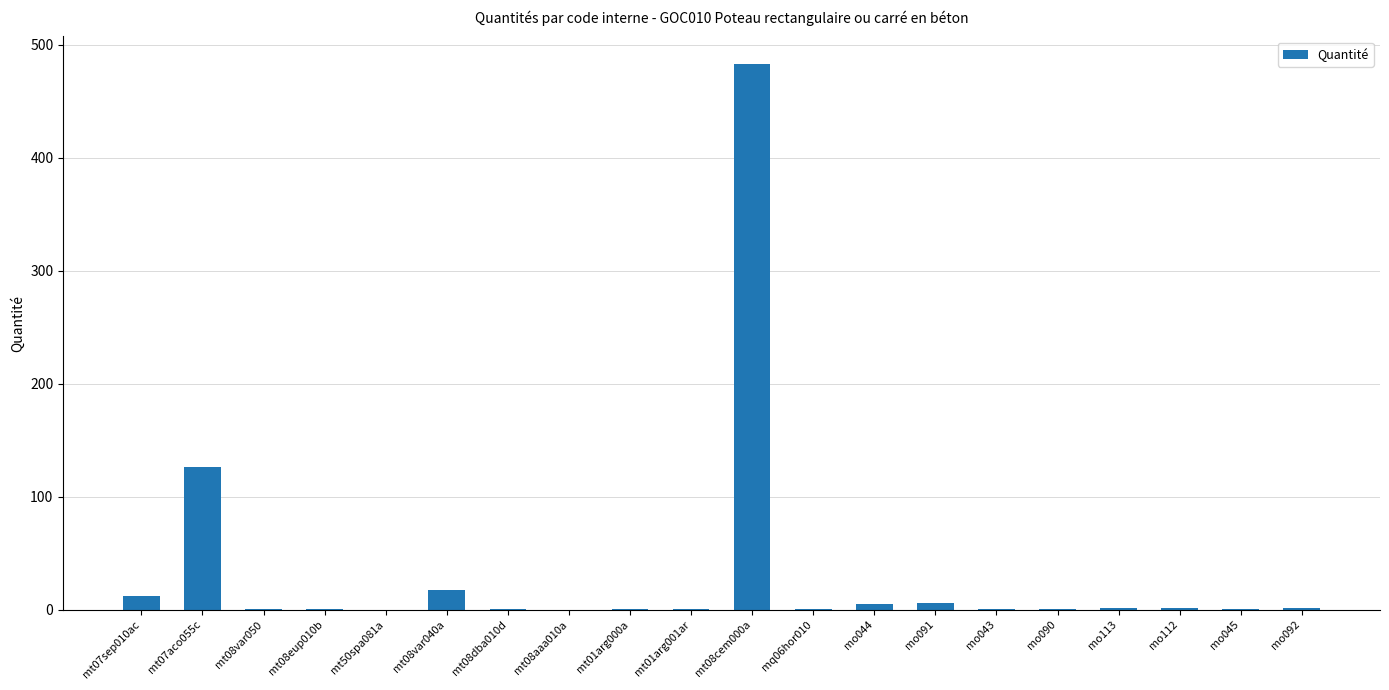

What is the greatest value displayed?

483.0